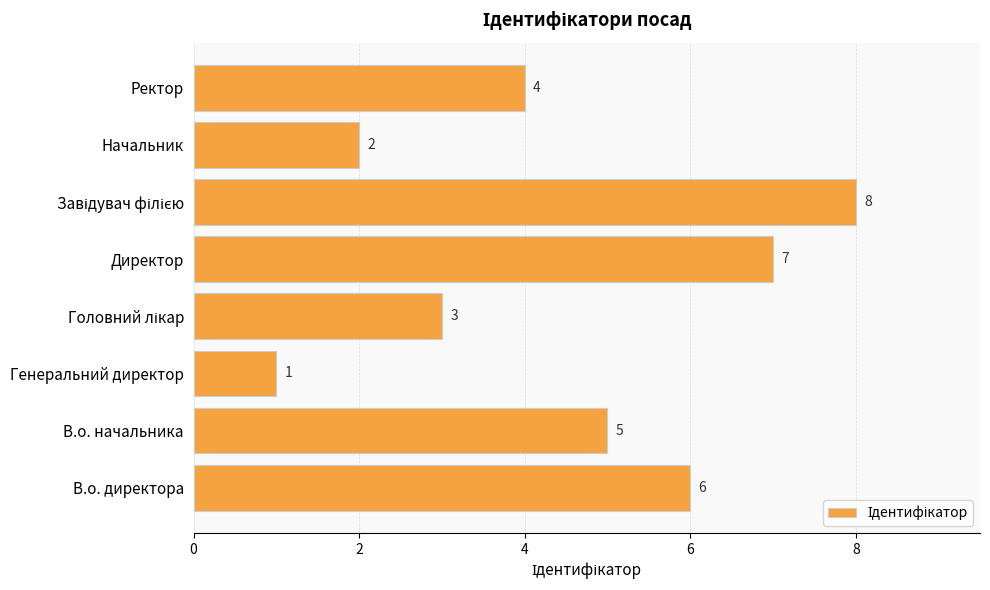

The value at Директор is 3. True or false?

False